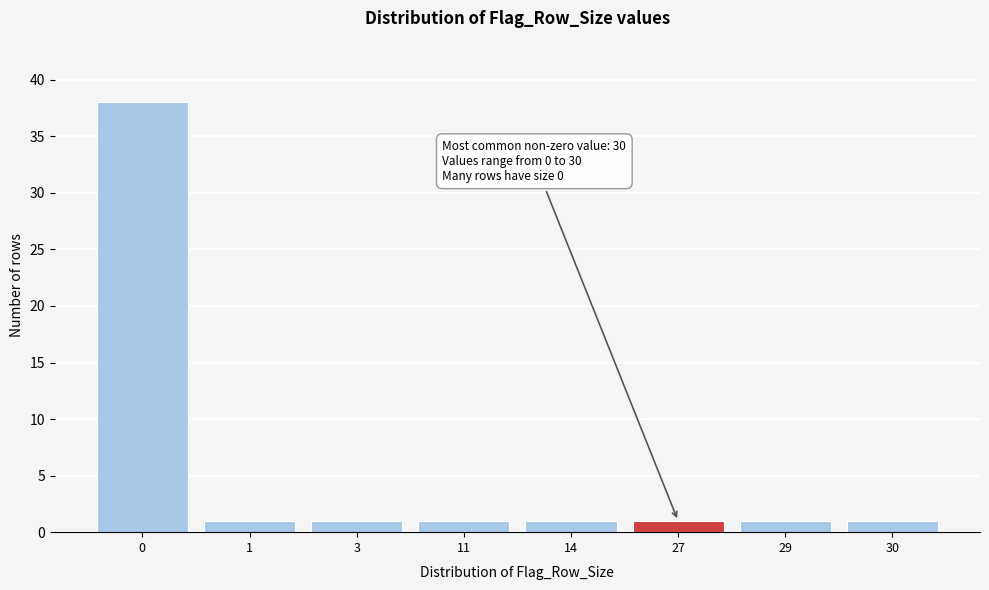

Reading left to right, extract all data points from this chart.

38	1	1	1	1	1	1	1